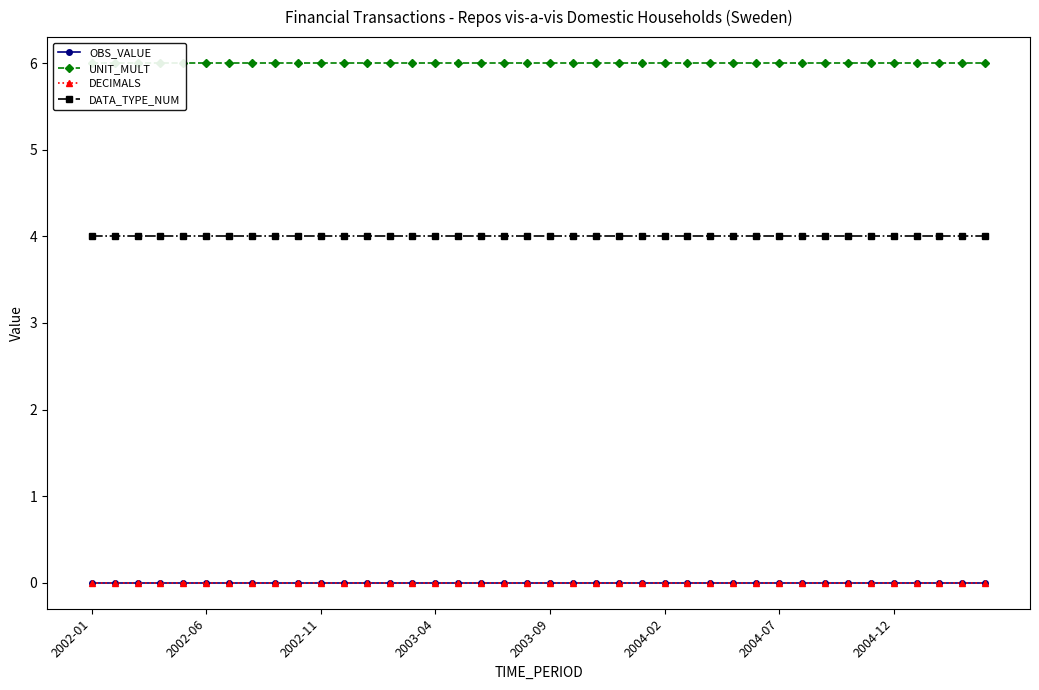

At how many categories does at least one series exceed 0?

40